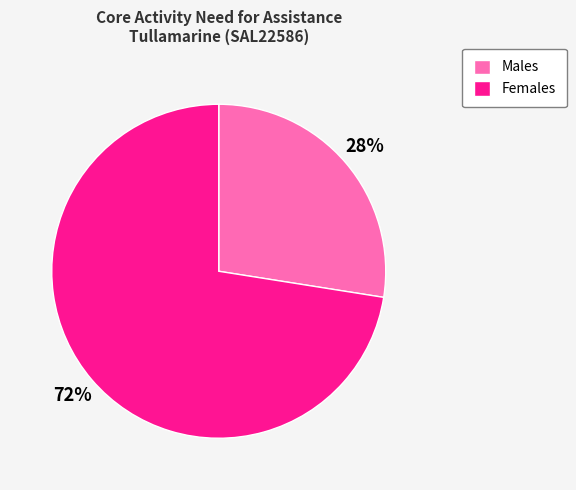

Is there any slice that represents more than half of the pie?

Yes